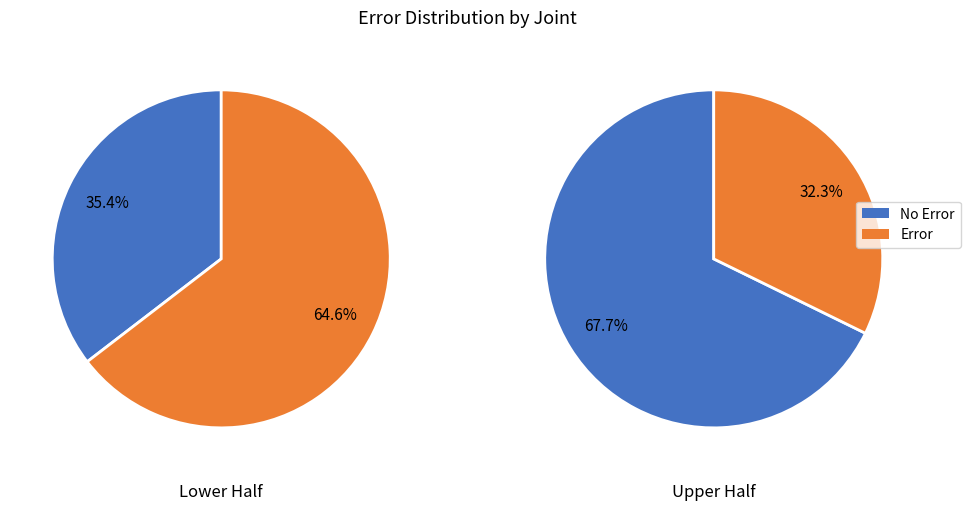

To the nearest percent, what is the average slice percentage?

50%